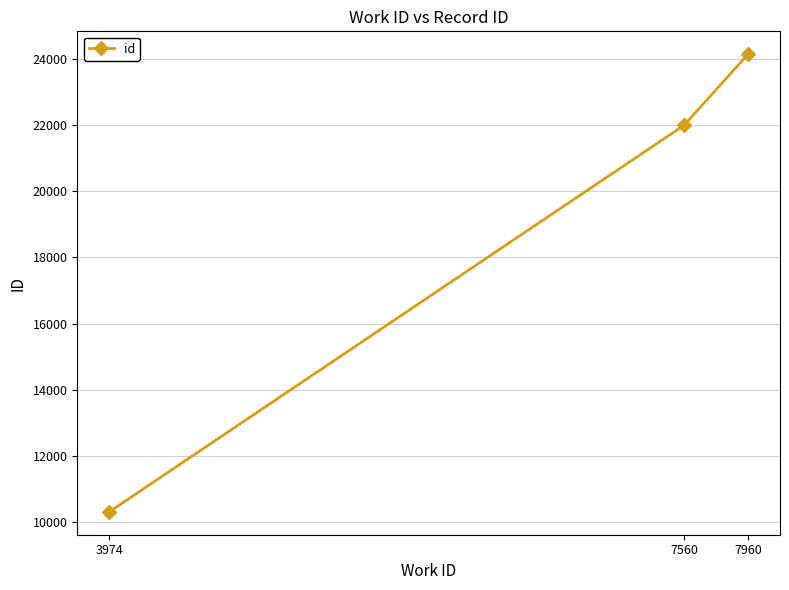

The value at 3974 is 6652. True or false?

False